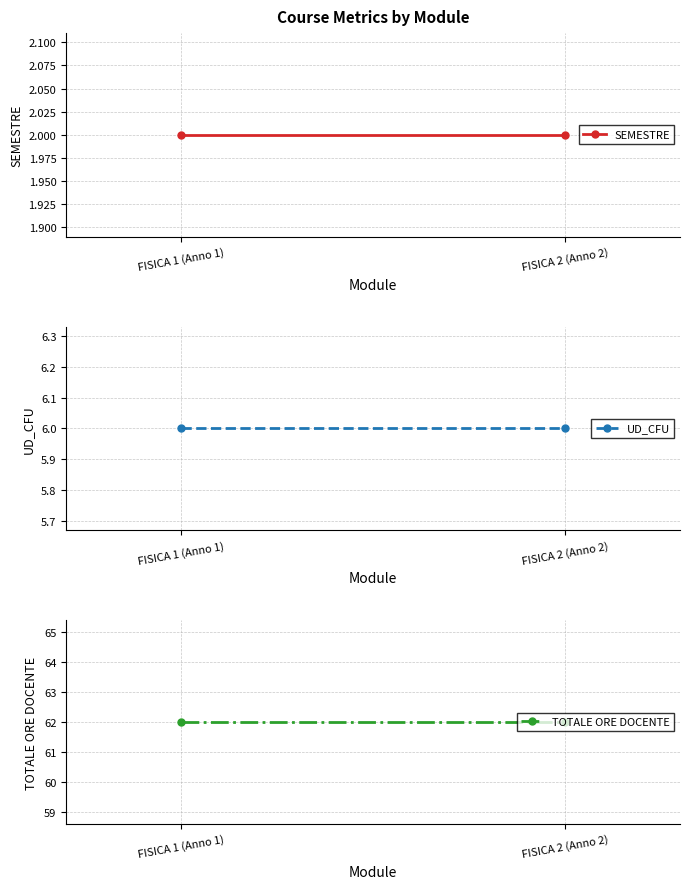

Which series changed the most between FISICA 1 (Anno 1) and FISICA 2 (Anno 2)?

SEMESTRE